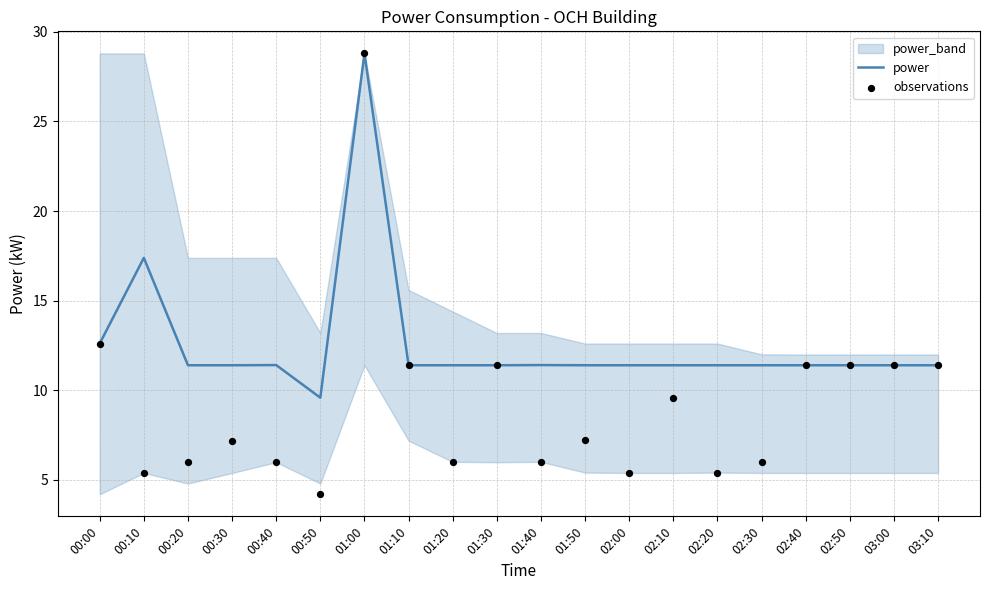

At how many categories does at least one series exceed 8?

20